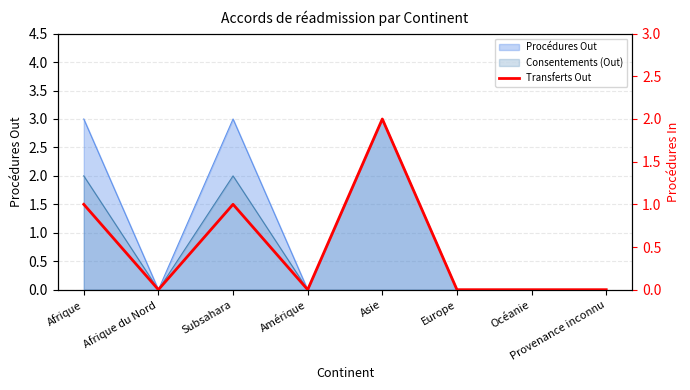

Count the number of values greater than 0.

3